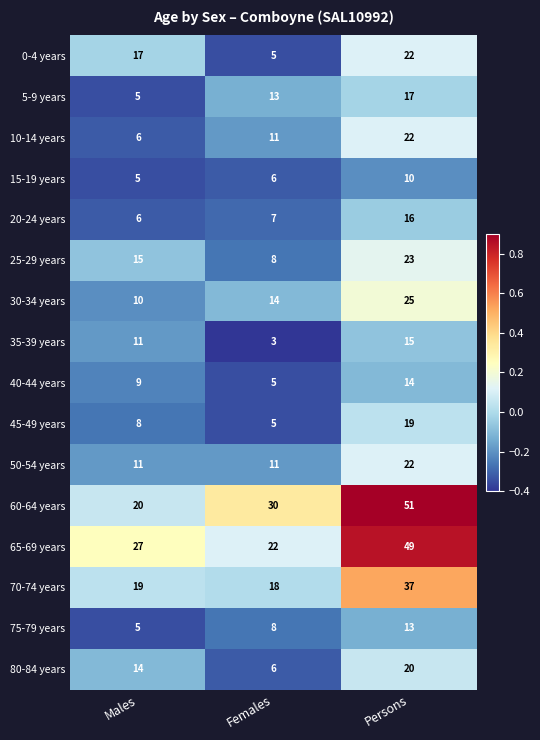

What is the total value across all series at Persons?

375